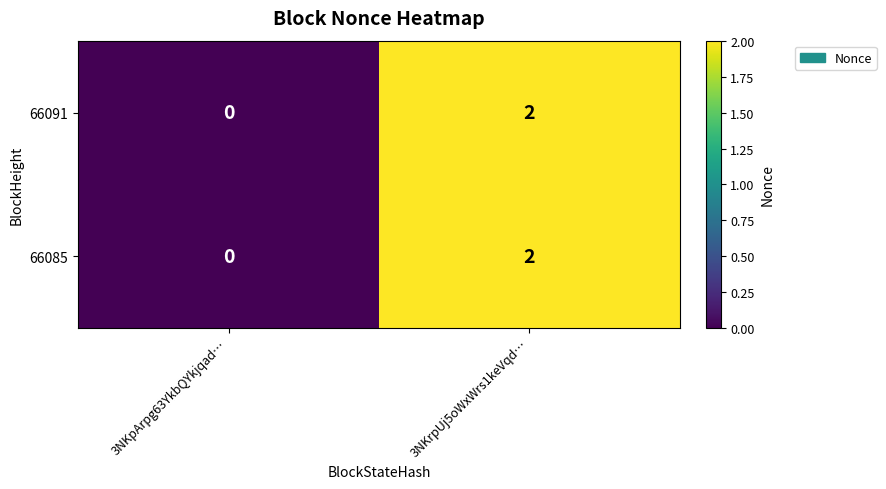

True or false: 66091 has a value of 0 at 3NKpArpg63YkbQYkjqad….

True